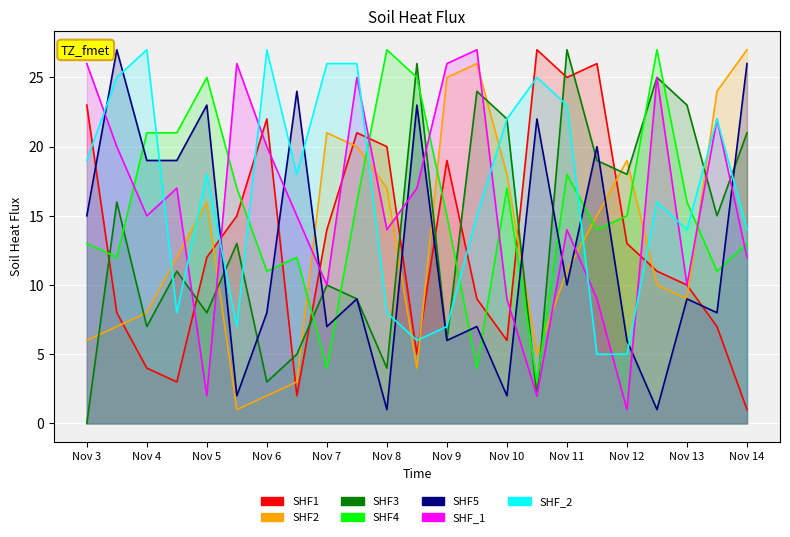

What is the highest value of the SHF_2 series?

27